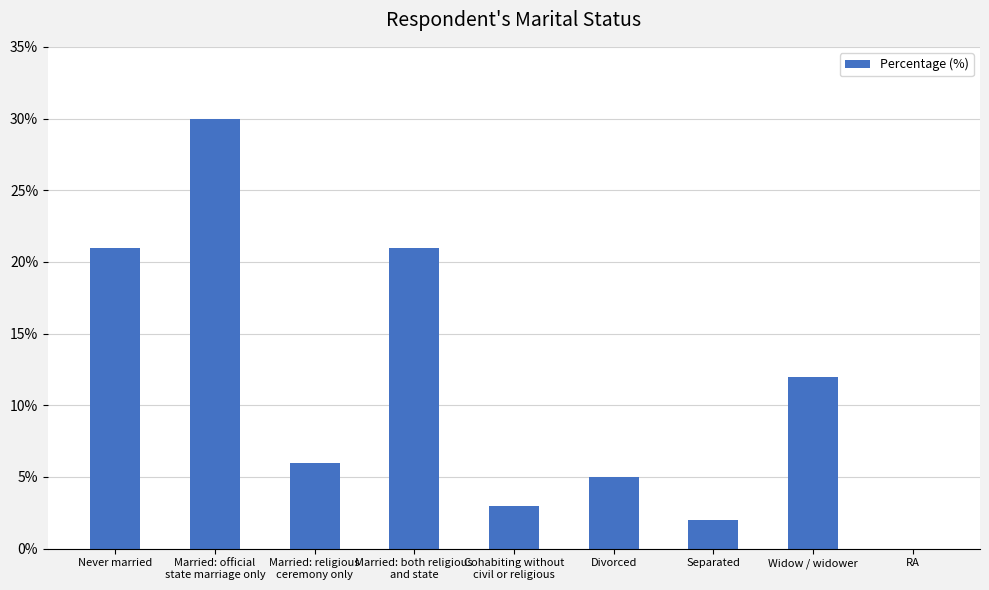

Count the number of categories in the chart.

9